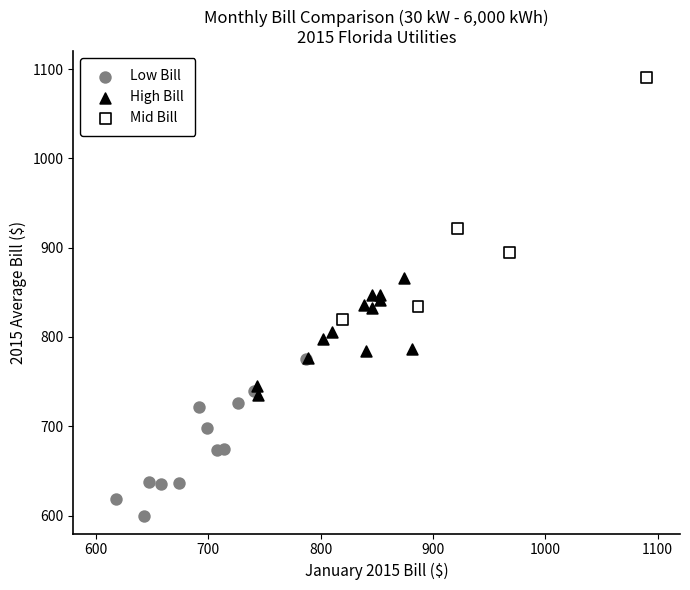

Which series has the largest Y range (max minus min)?

Mid Bill